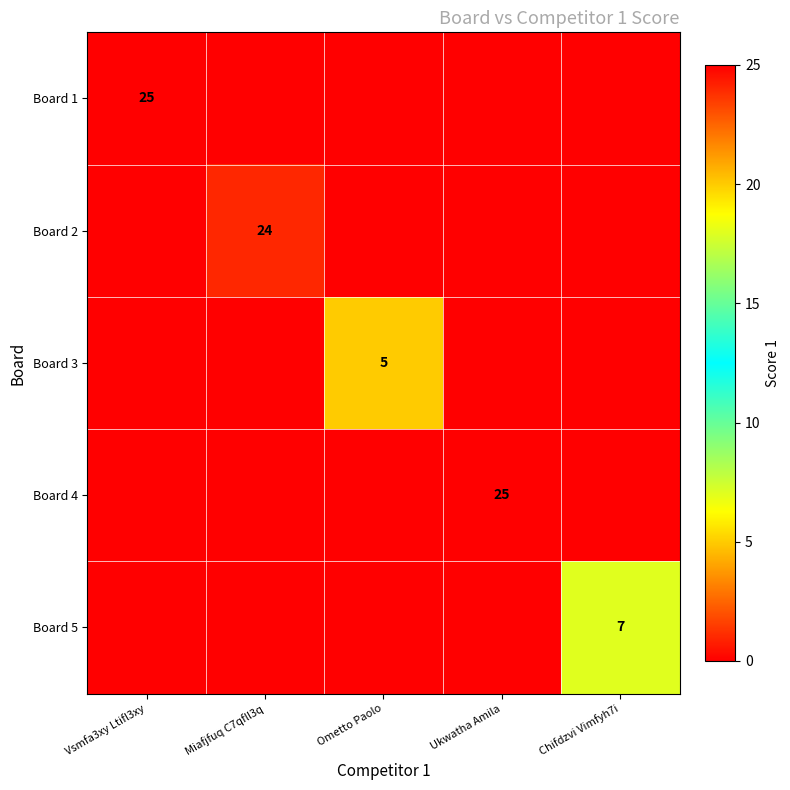

Is it true that Board 5 equals 2 at Chifdzvi Vimfyh7i?

False